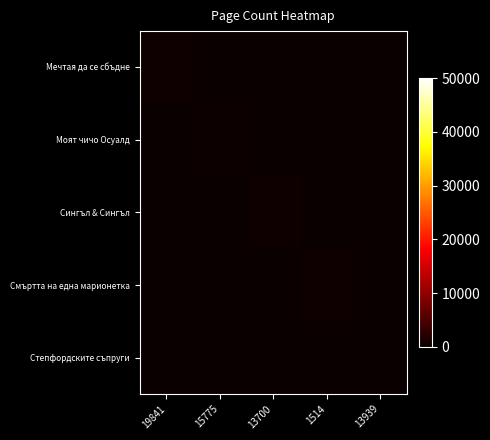

Which series has the widest spread of values?

Сингъл & Сингъл